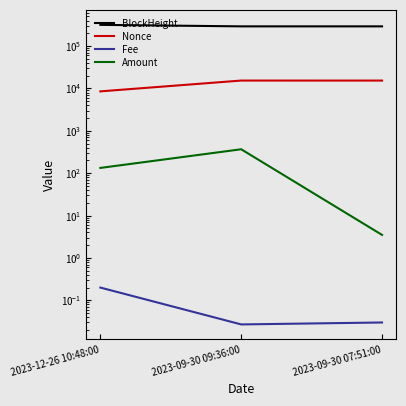

How many values in the BlockHeight series exceed 292170?

1